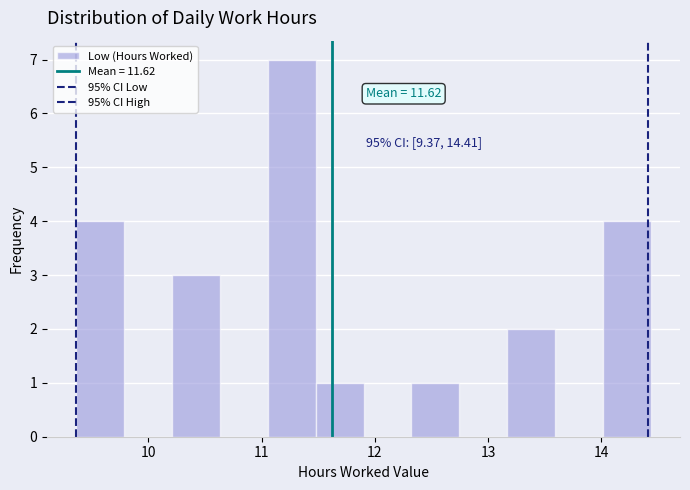

Which range on the x-axis has the tallest bar?

11.1 to 11.5